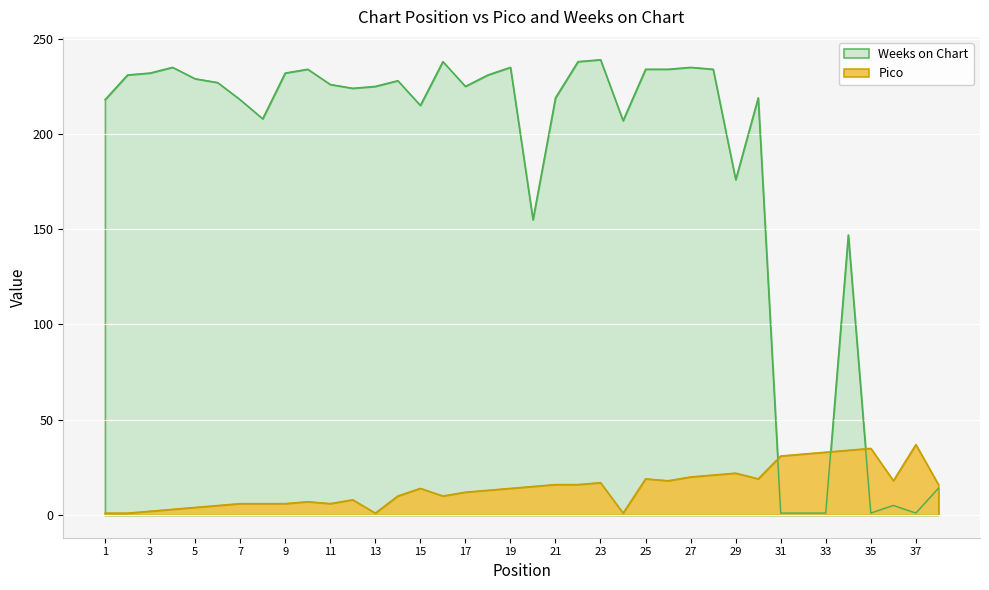

What is the difference between the highest and lowest values at 35?

34